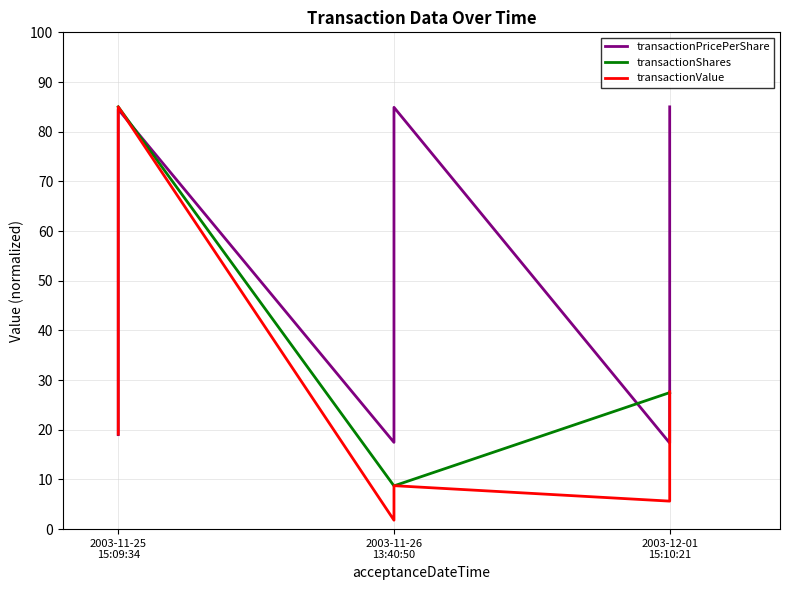

At which label is transactionPricePerShare closest to 51?

2003-11-25
15:09:34